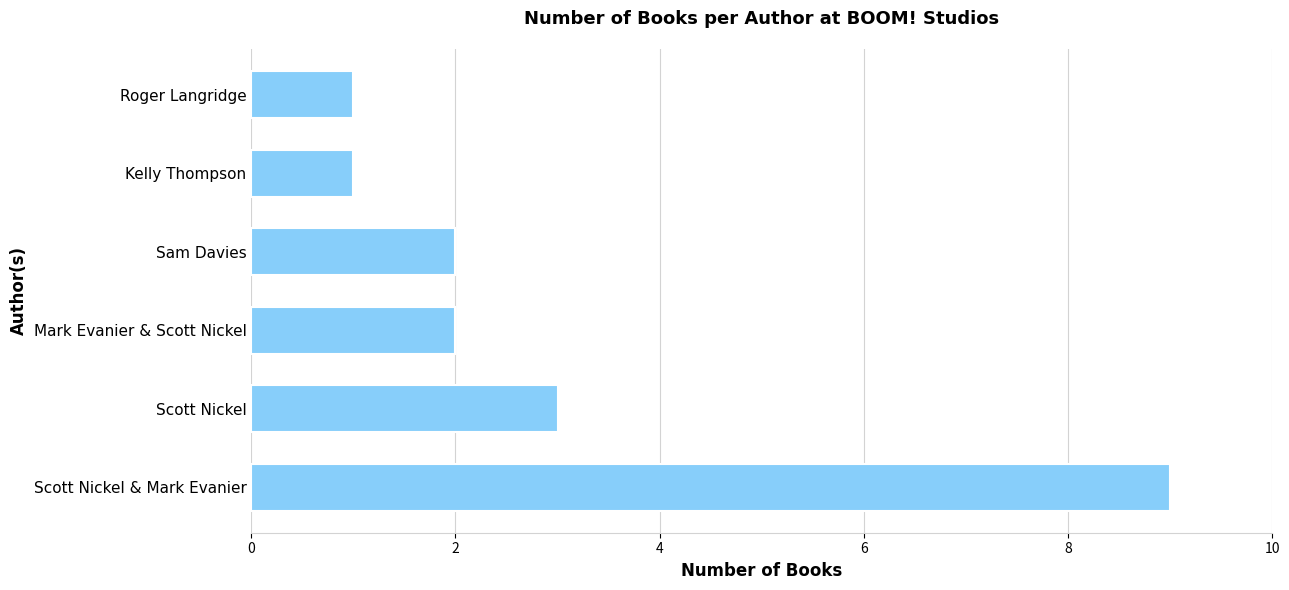

The value at Scott Nickel is 4. True or false?

False